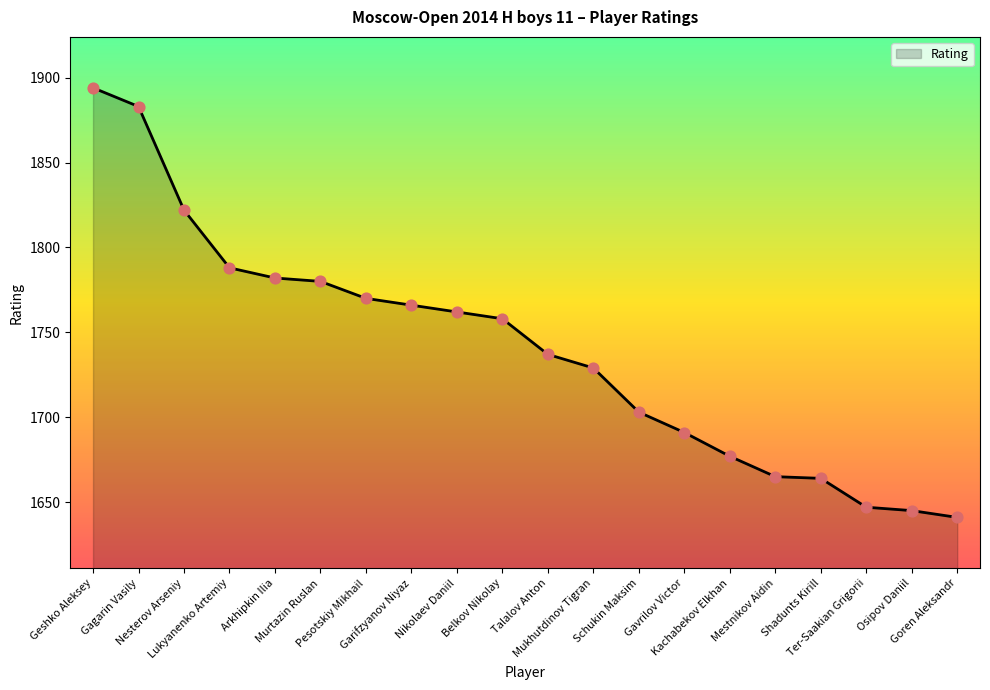

What is the change in value from Belkov Nikolay to Talalov Anton?

-21